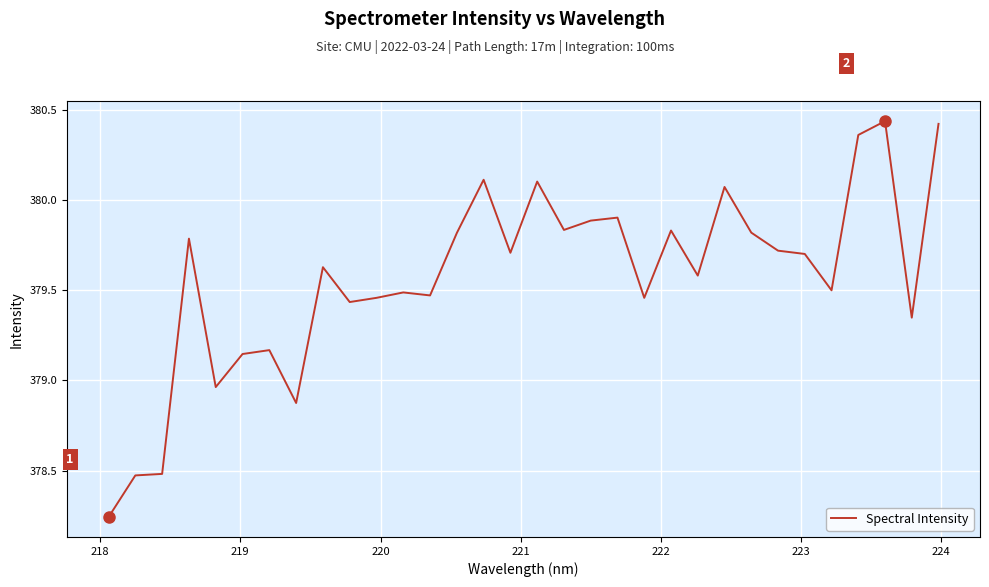

What is the difference between the maximum and minimum values?

2.2